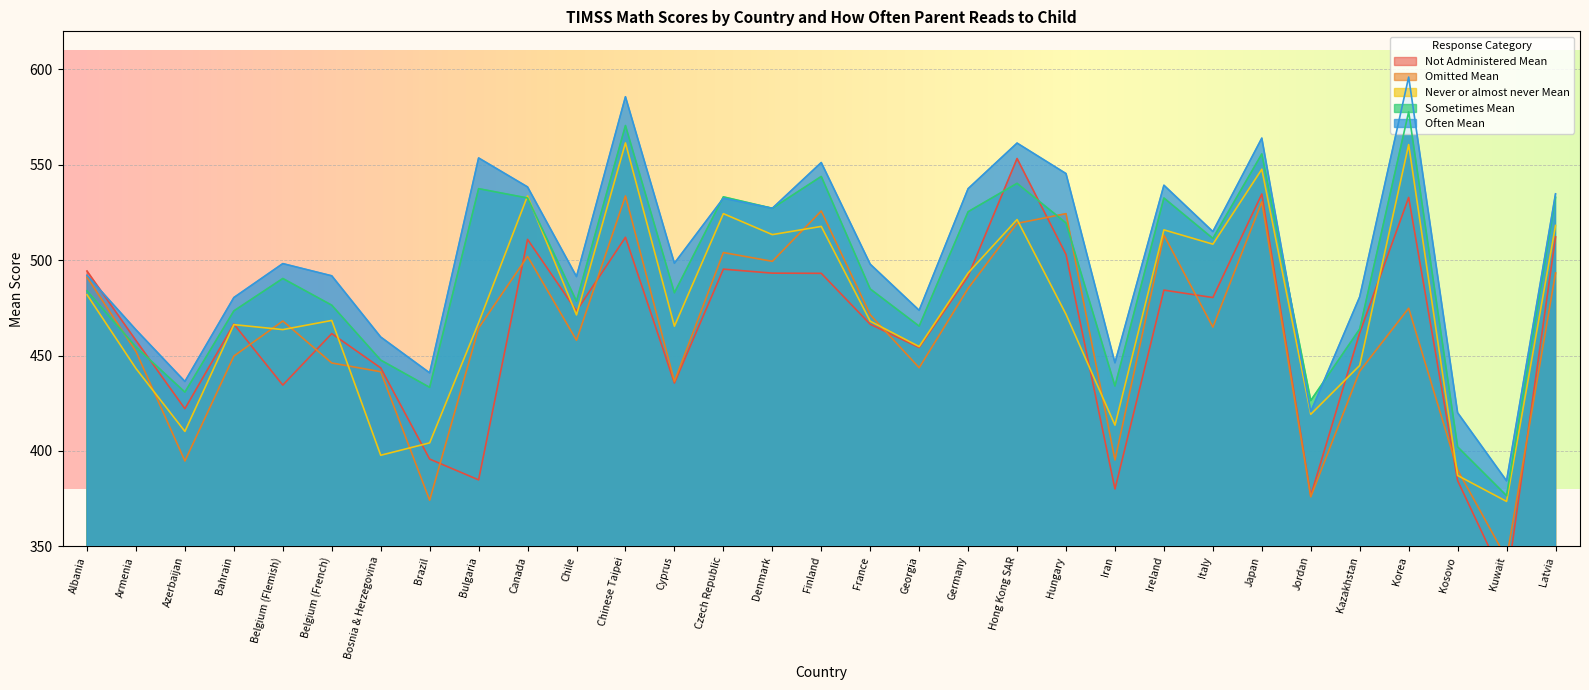

What are all the series names shown in the legend?

Not Administered Mean, Omitted Mean, Never or almost never Mean, Sometimes Mean, Often Mean